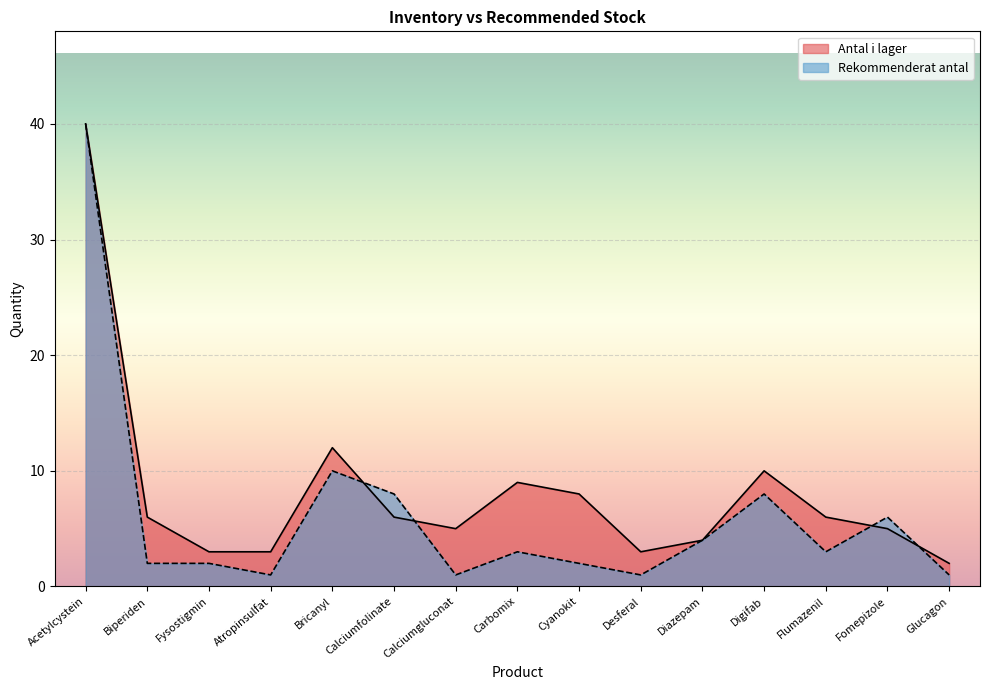

What is the average value of the Rekommenderat antal series?

6